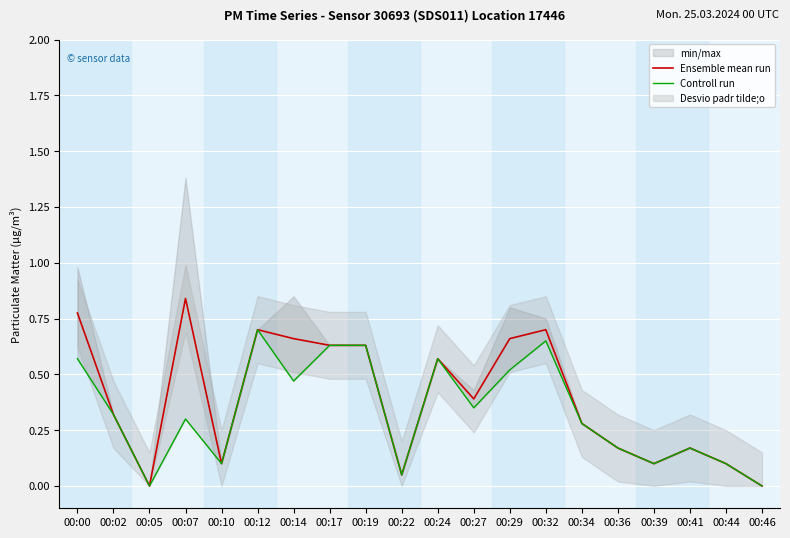

Reading left to right, what are all the values shown in this chart?

Ensemble mean run: 00:00=0.8	00:02=0.3	00:05=0.0	00:07=0.8	00:10=0.1	00:12=0.7	00:14=0.7	00:17=0.6	00:19=0.6	00:22=0.1	00:24=0.6	00:27=0.4	00:29=0.7	00:32=0.7	00:34=0.3	00:36=0.2	00:39=0.1	00:41=0.2	00:44=0.1	00:46=0.0
Controll run: 00:00=0.6	00:02=0.3	00:05=0.0	00:07=0.3	00:10=0.1	00:12=0.7	00:14=0.5	00:17=0.6	00:19=0.6	00:22=0.1	00:24=0.6	00:27=0.3	00:29=0.5	00:32=0.7	00:34=0.3	00:36=0.2	00:39=0.1	00:41=0.2	00:44=0.1	00:46=0.0